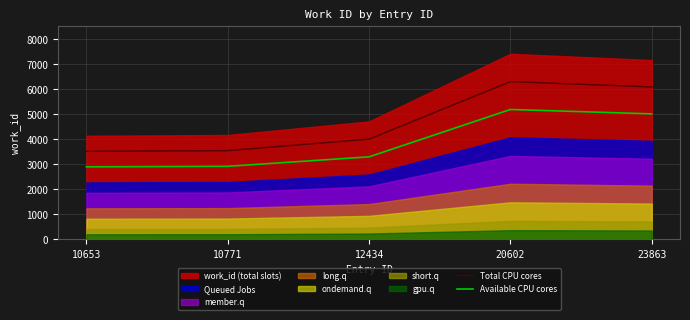

The Available CPU cores series shows 3299.1 at 12434. True or false?

True